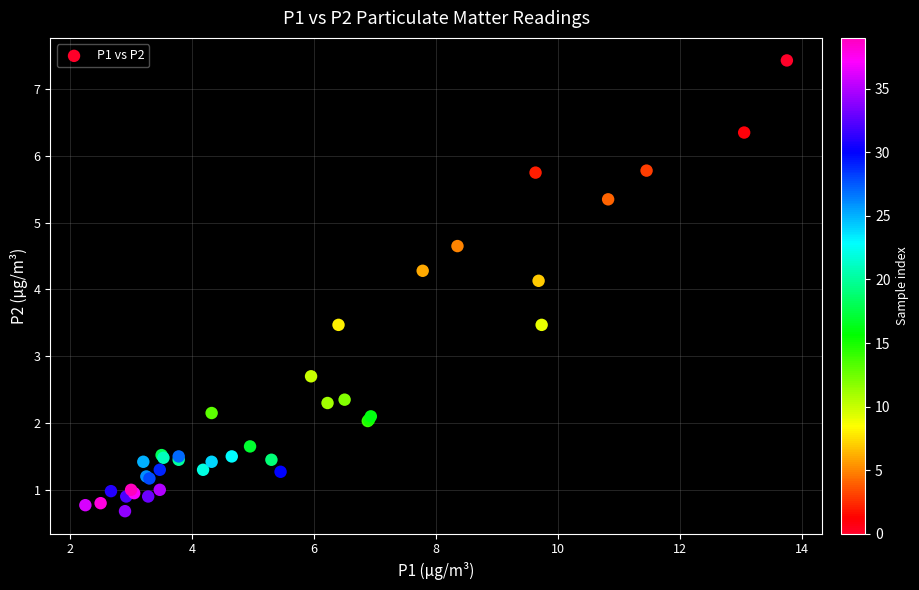

What Y value in the scatter plot is closest to 4?

4.1